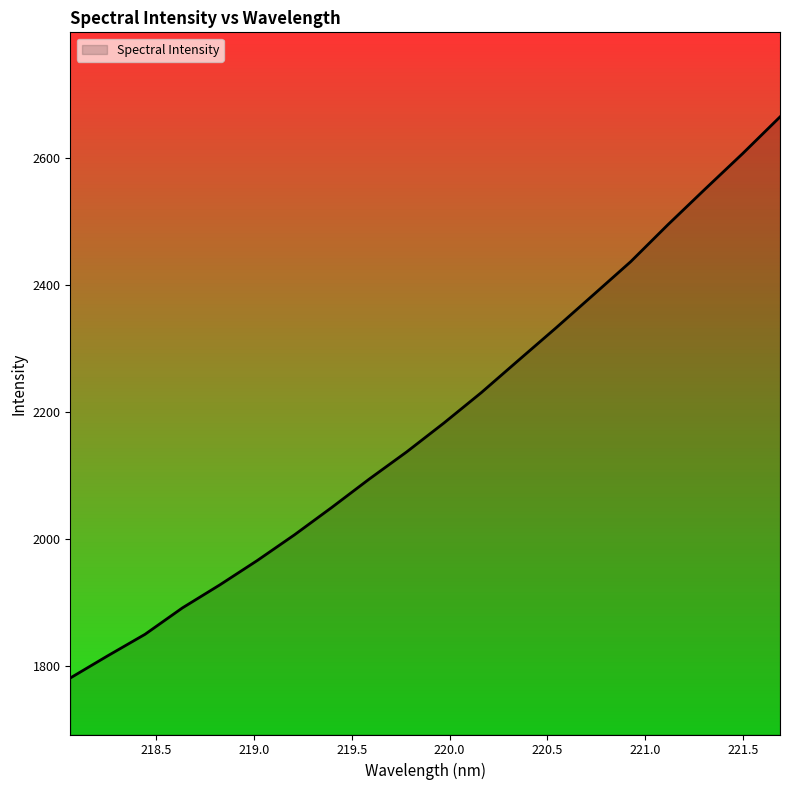

What is the average value?

2184.6